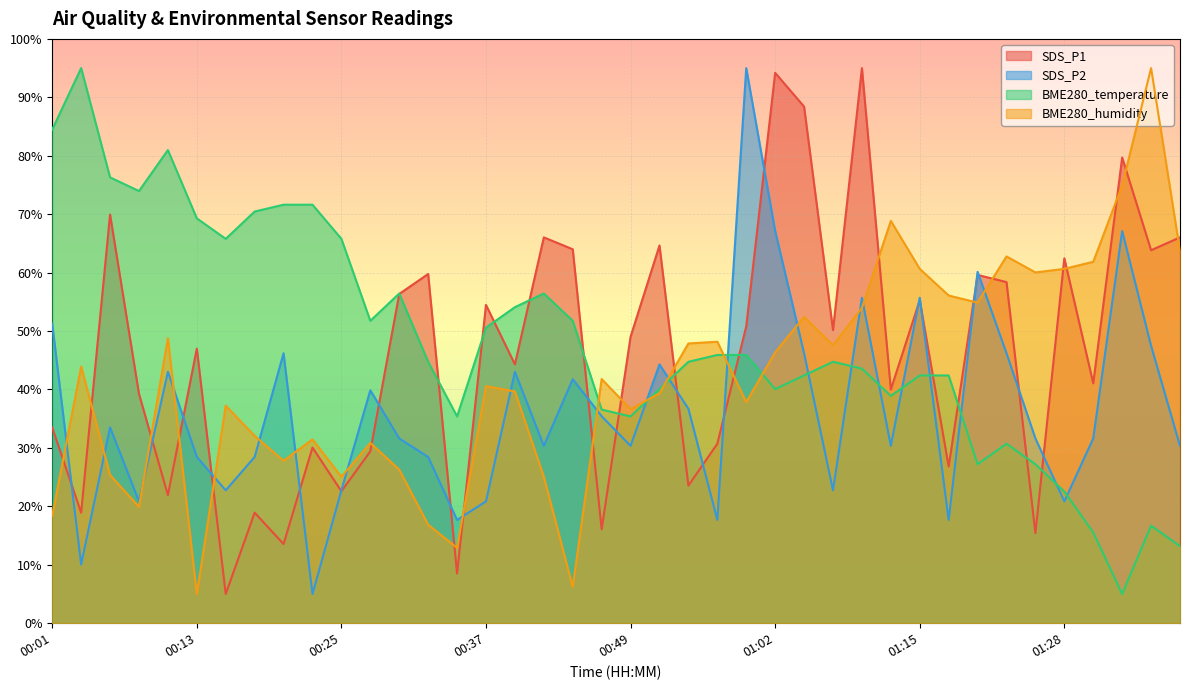

How many times do SDS_P1 and BME280_temperature cross each other?

13